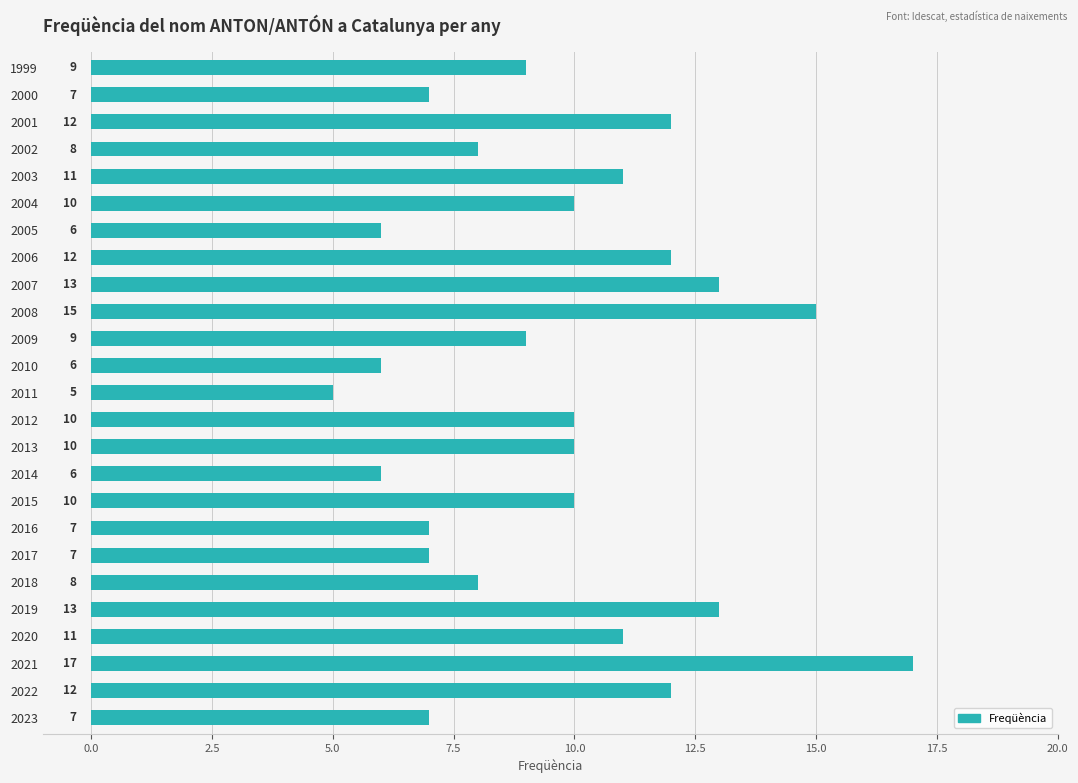

Reading bottom to top, what are all the values shown in this chart?

7	12	17	11	13	8	7	7	10	6	10	10	5	6	9	15	13	12	6	10	11	8	12	7	9